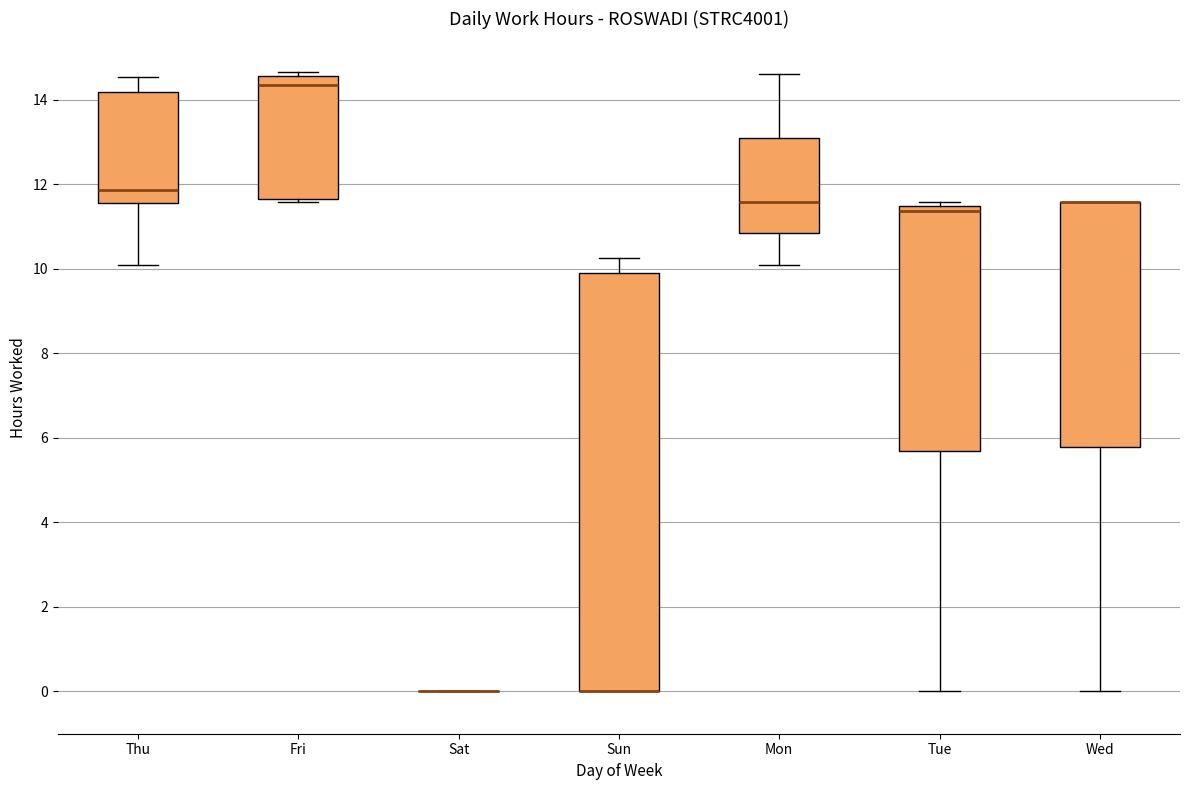

Comparing the boxes themselves (not the whiskers), which one is the tallest?

Sun